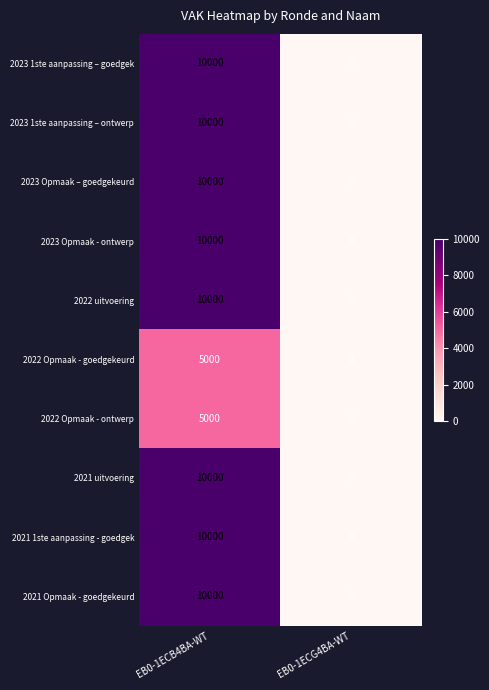

True or false: 2022 Opmaak - goedgekeurd has a value of 2853 at EB0-1ECG4BA-WT.

False